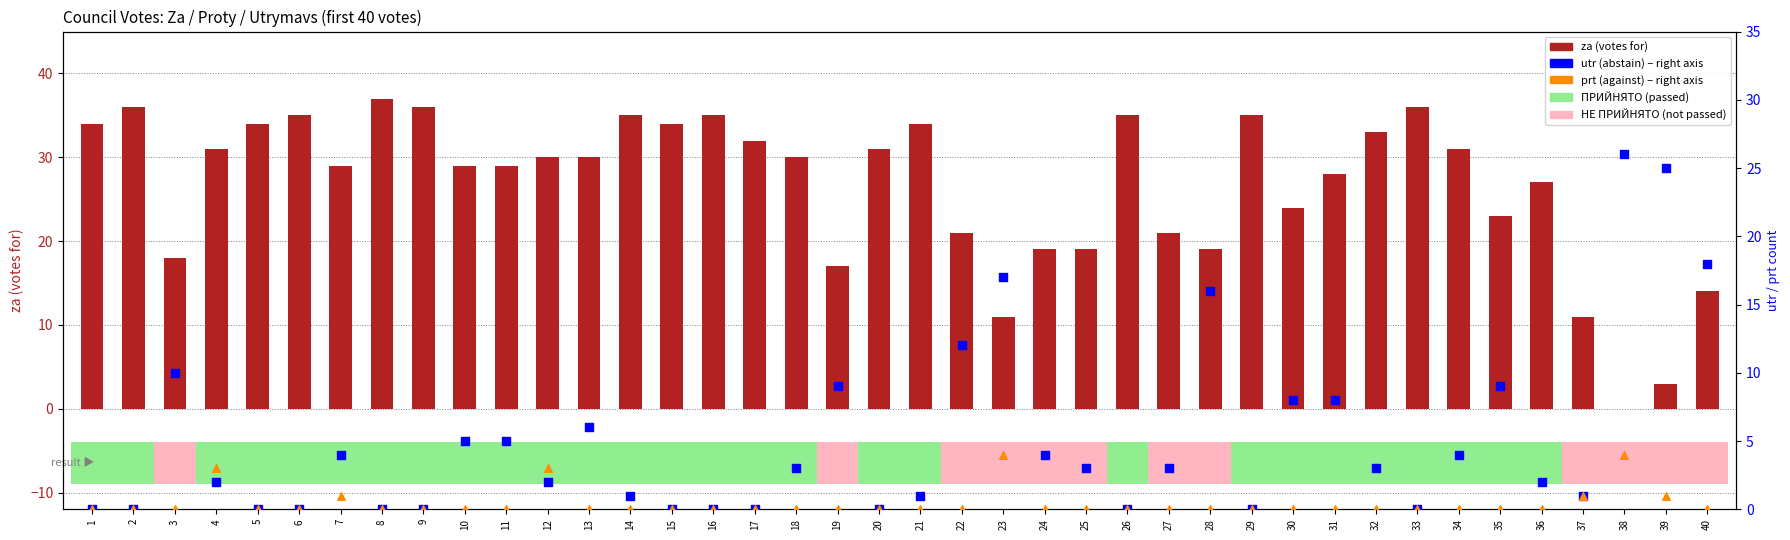

Which series contains the highest Y value?

za (for)